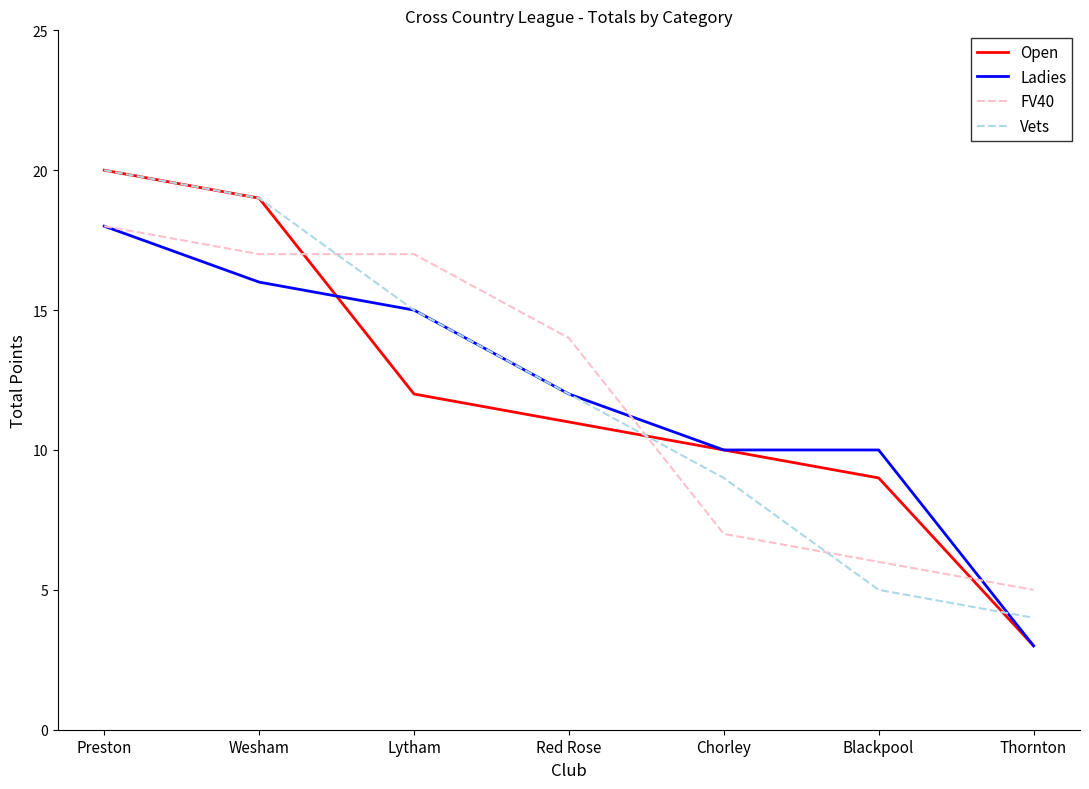

What position from the left is Thornton?

7